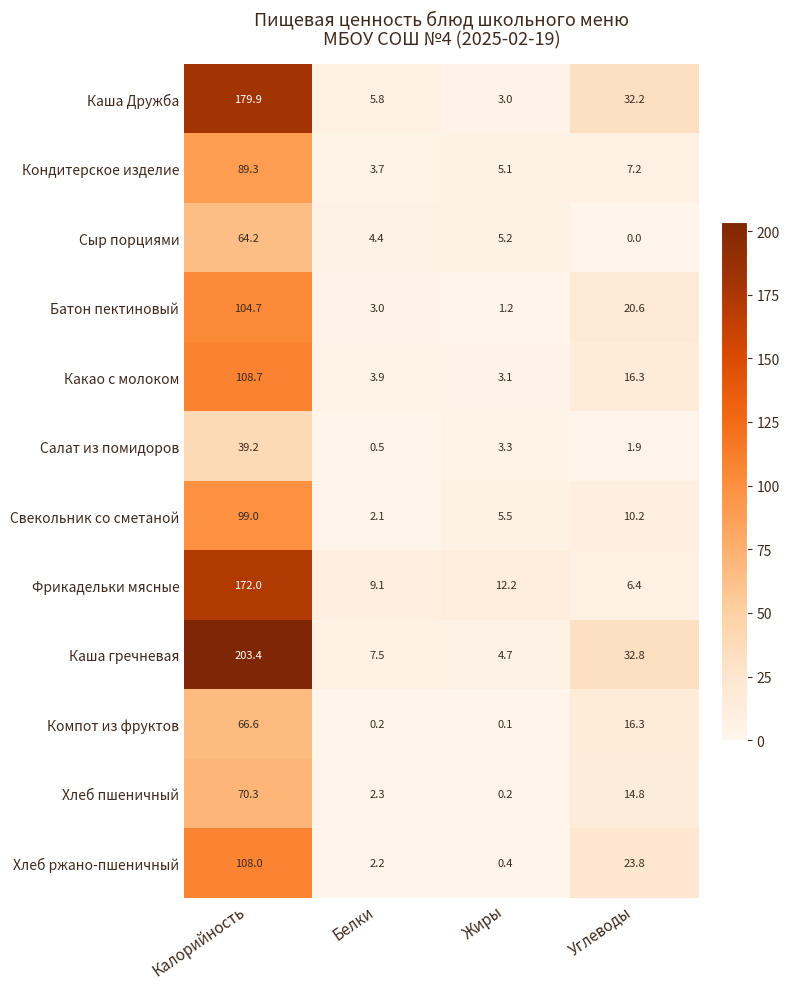

True or false: Какао с молоком has a value of 1.8 at Жиры.

False